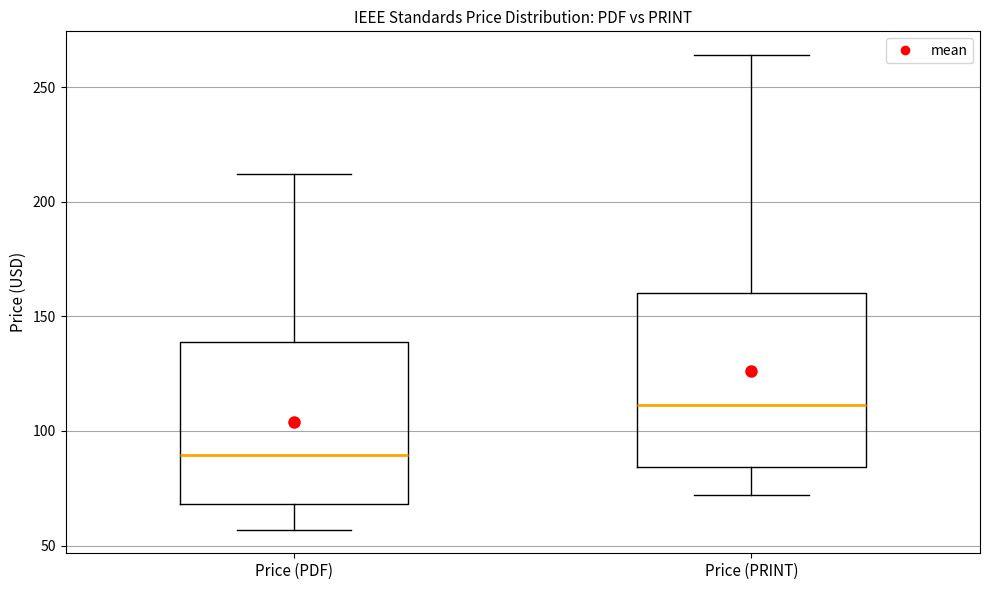

Reading left to right, read every box against the y-axis: the position of its median line, the range the box covers, and the ends of its whiskers. The values are not printed on the chart, so give them approximately, as read against the axis.

Price (PDF): median 90, box 70 to 140, whiskers 55 to 210
Price (PRINT): median 110, box 85 to 160, whiskers 70 to 265